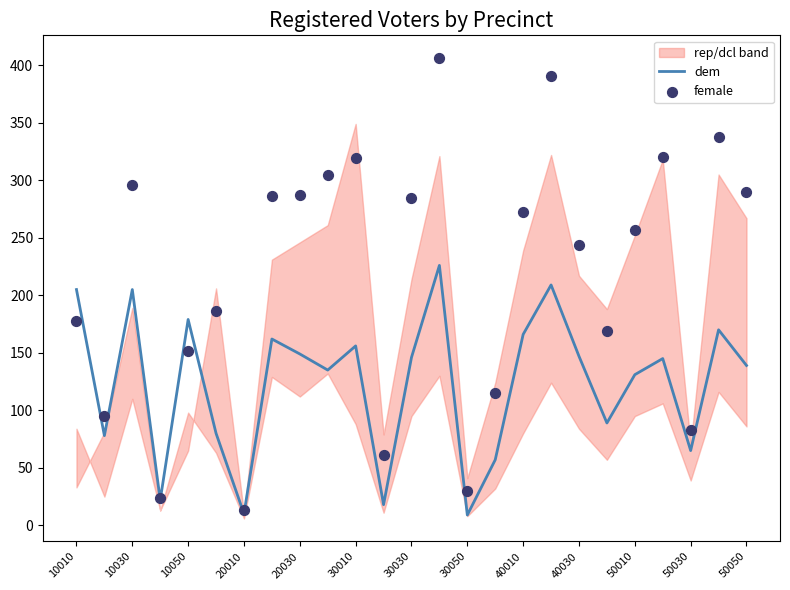

At which category is the sum across all series the highest?

13